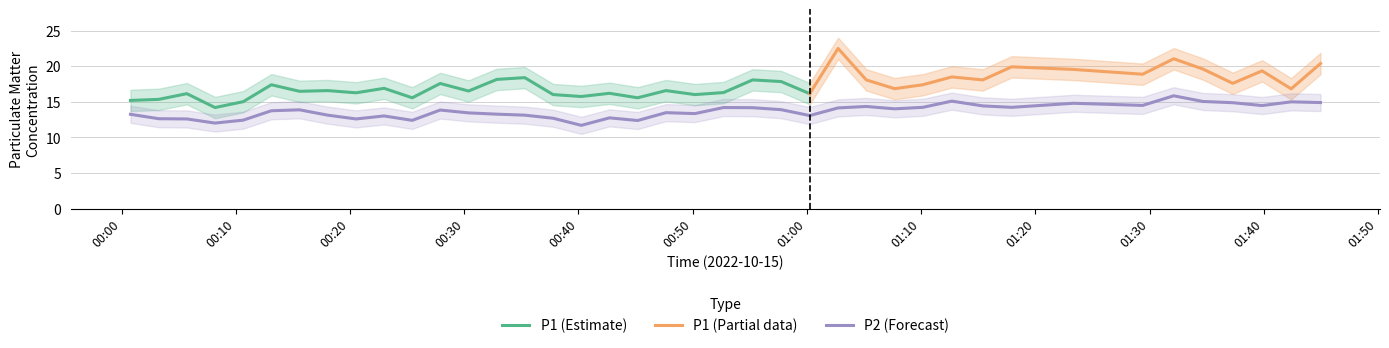

The value at 30 is 6.4. True or false?

False